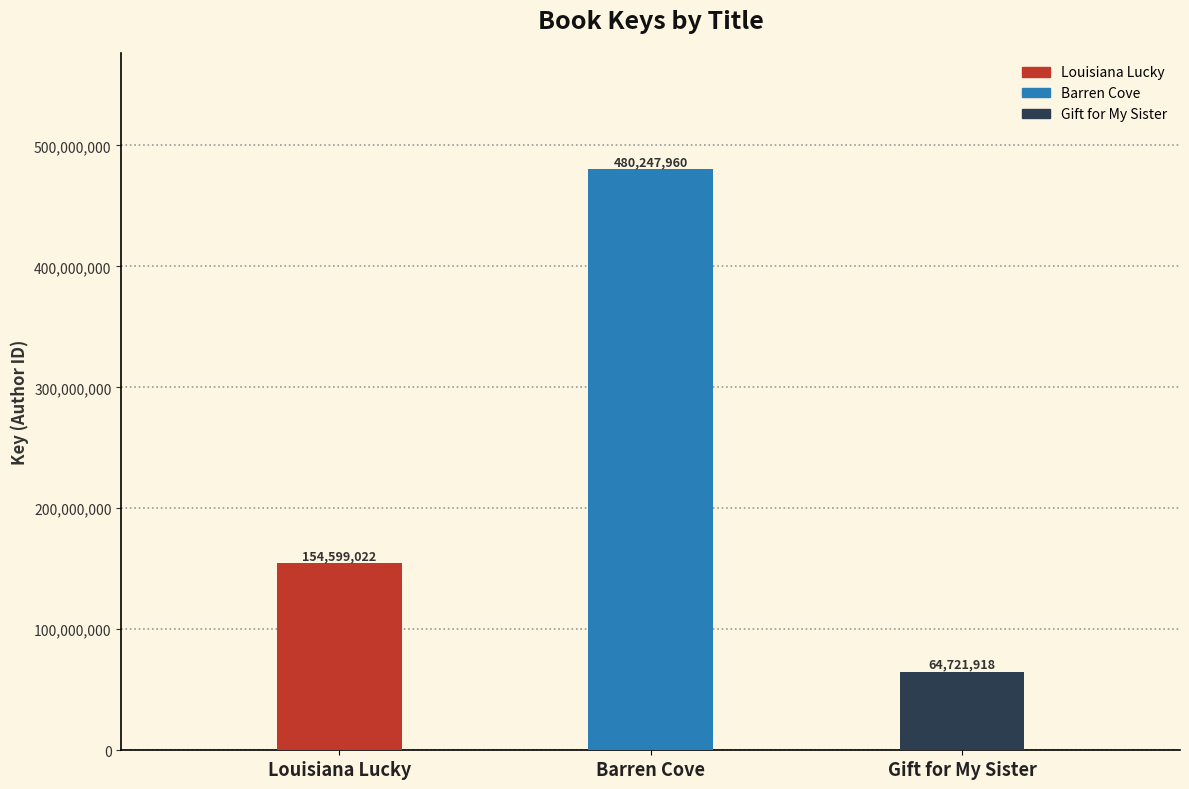

What is the difference between the maximum and minimum values?

415526042